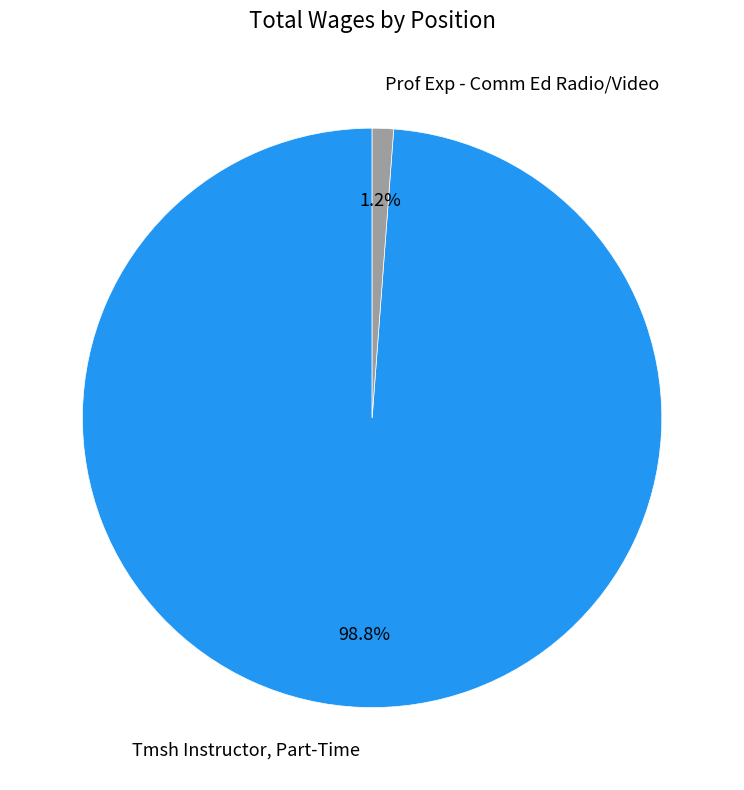

To the nearest percent, what percentage of the pie is Tmsh Instructor, Part-Time?

99%